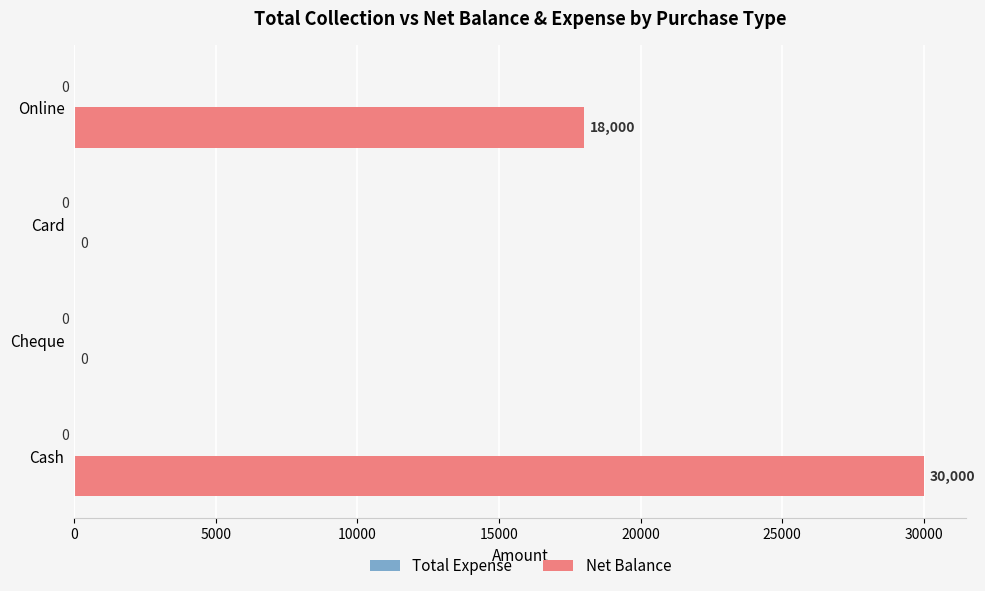

What is the sum of all values?

48000